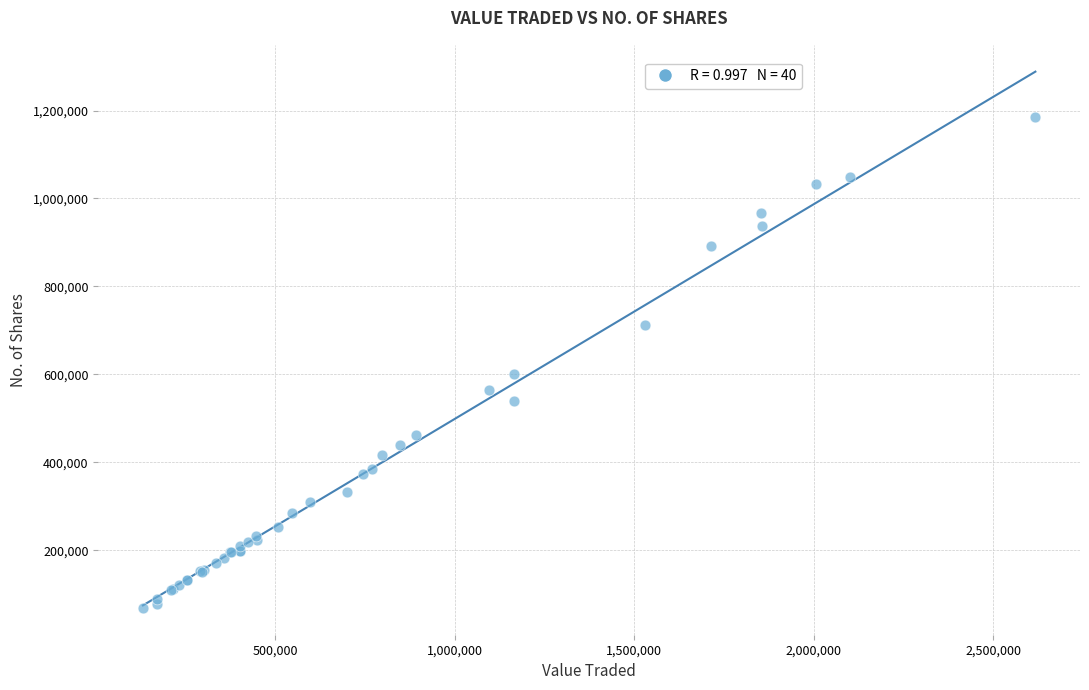

What Y value in the scatter plot is closest to 627309?

600127